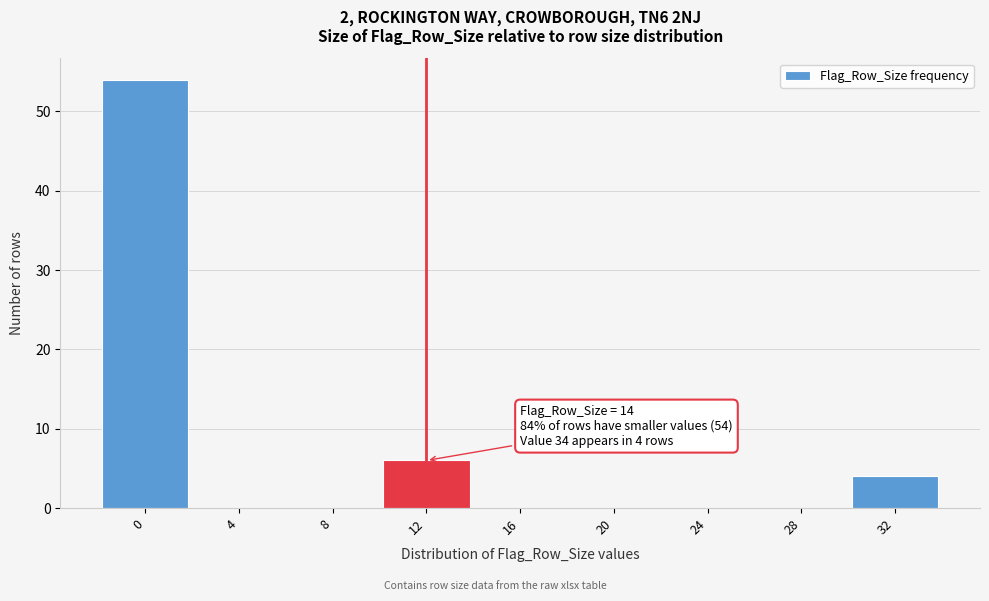

Reading left to right, extract all data points from this chart.

0=54	4=0	8=0	12=6	16=0	20=0	24=0	28=0	32=4